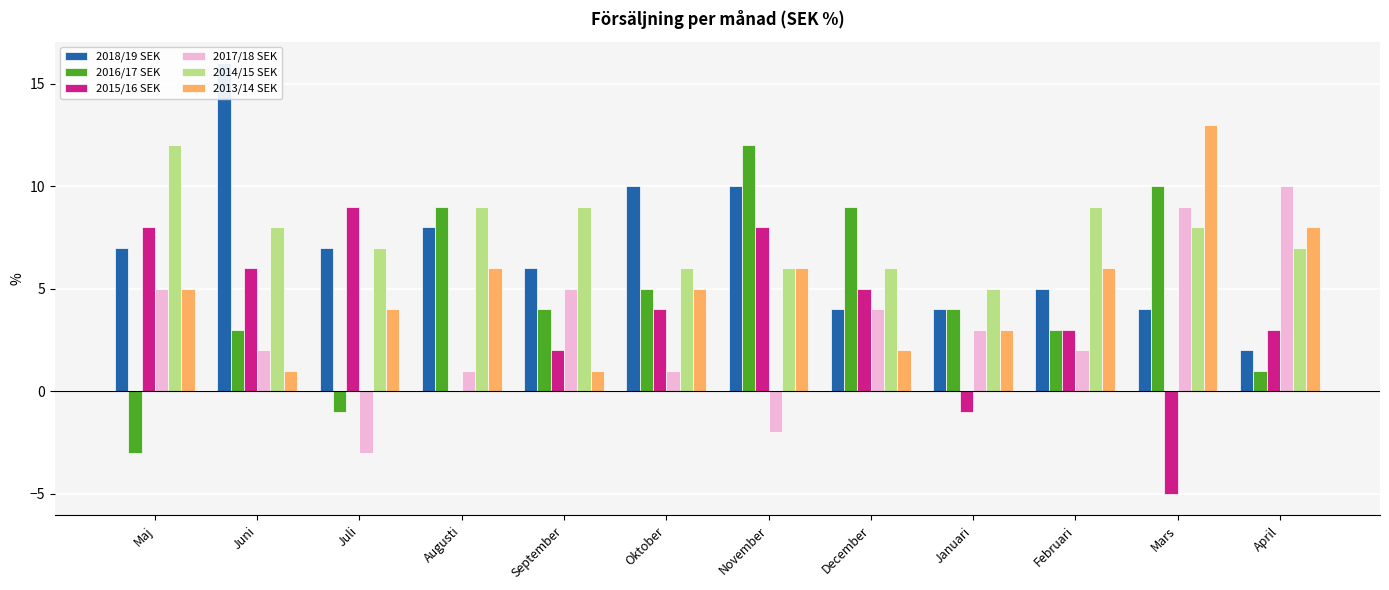

How many values in 2016/17 SEK are above zero?

10